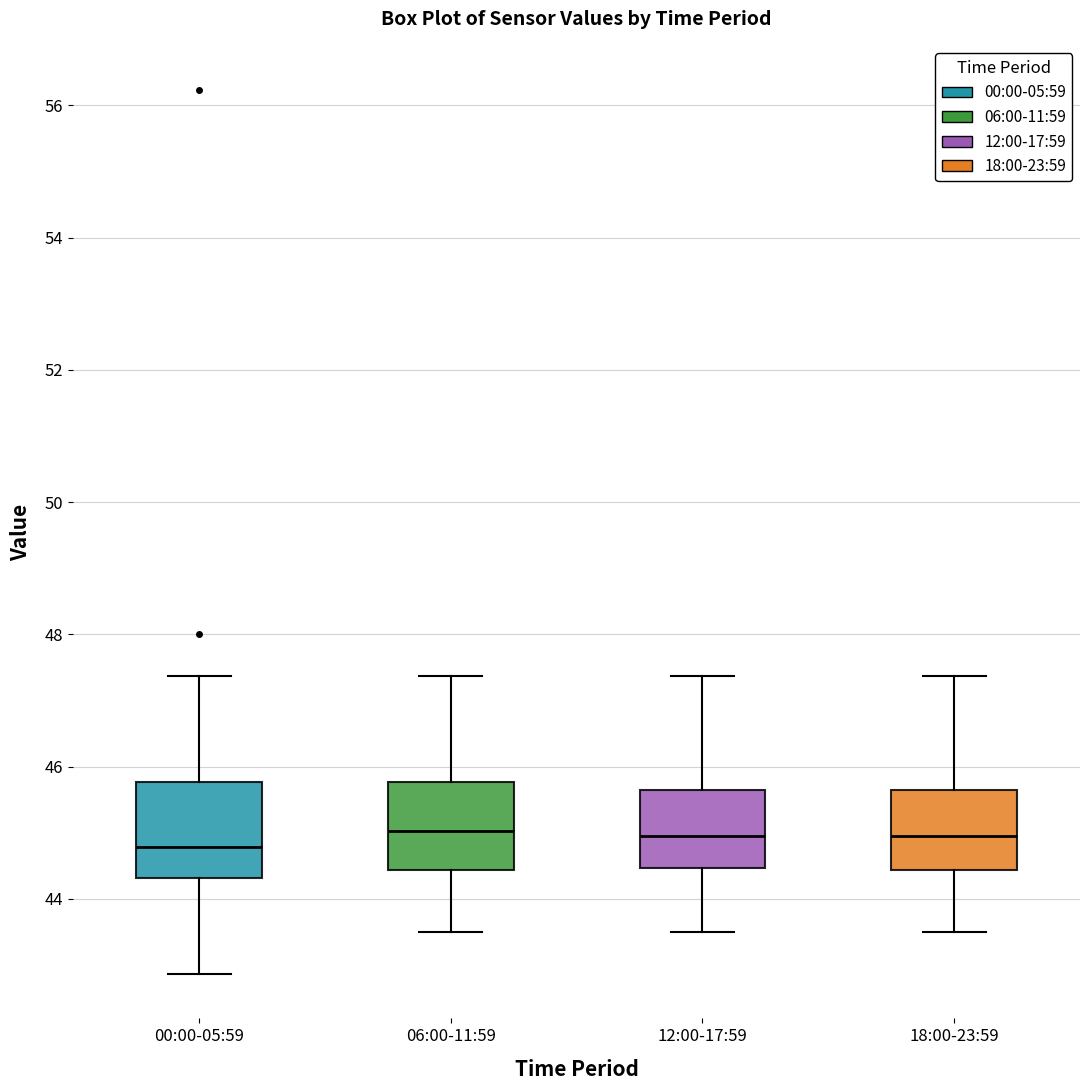

Reading left to right, transcribe this box plot: for each box, give where its median line is, the range the box spans, and where its two whiskers end, as read against the y-axis. The values are not printed on the chart, so give them approximately, as read against the axis.

00:00-05:59: median 44.8, box 44.4 to 45.8, whiskers 42.8 to 47.4
06:00-11:59: median 45.0, box 44.4 to 45.8, whiskers 43.6 to 47.4
12:00-17:59: median 45.0, box 44.4 to 45.6, whiskers 43.6 to 47.4
18:00-23:59: median 45.0, box 44.4 to 45.6, whiskers 43.6 to 47.4